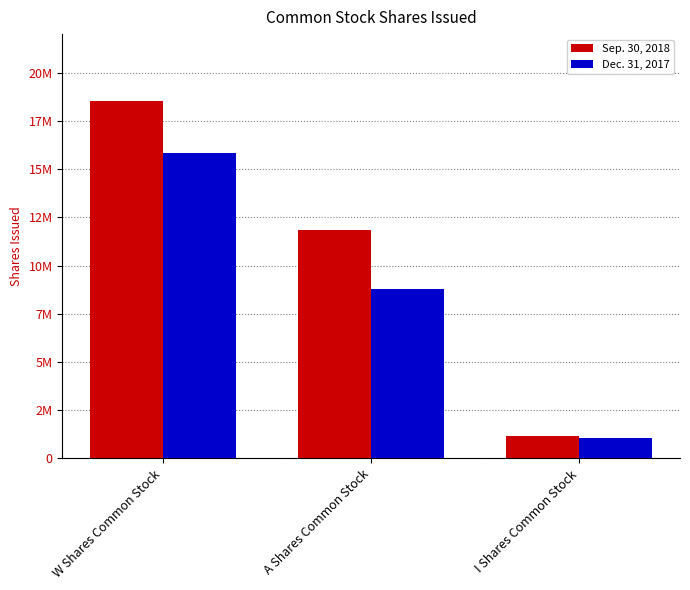

What is the approximate value of Dec. 31, 2017 at W Shares Common Stock, to the nearest 100?

15837100